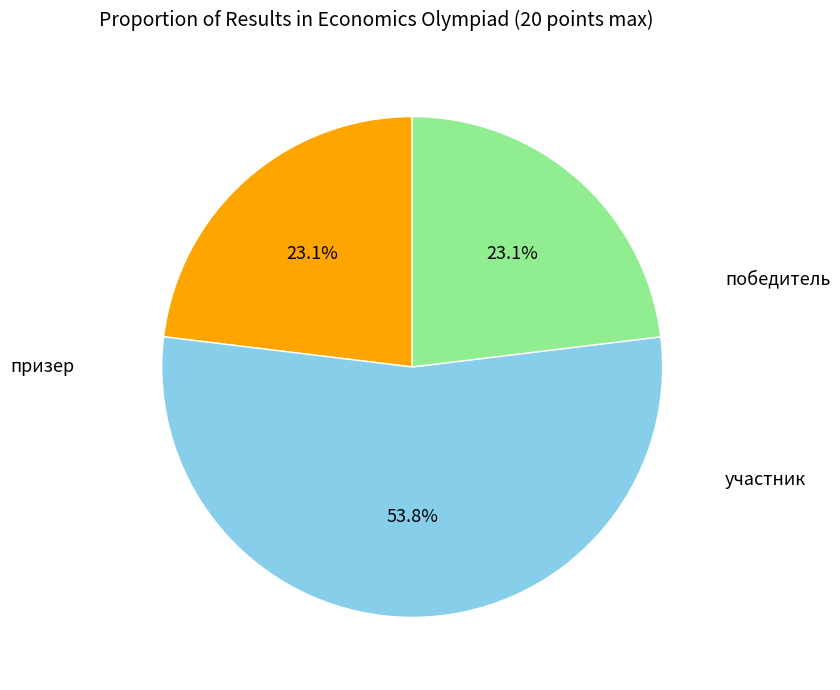

To the nearest percent, what portion does призер represent?

54%